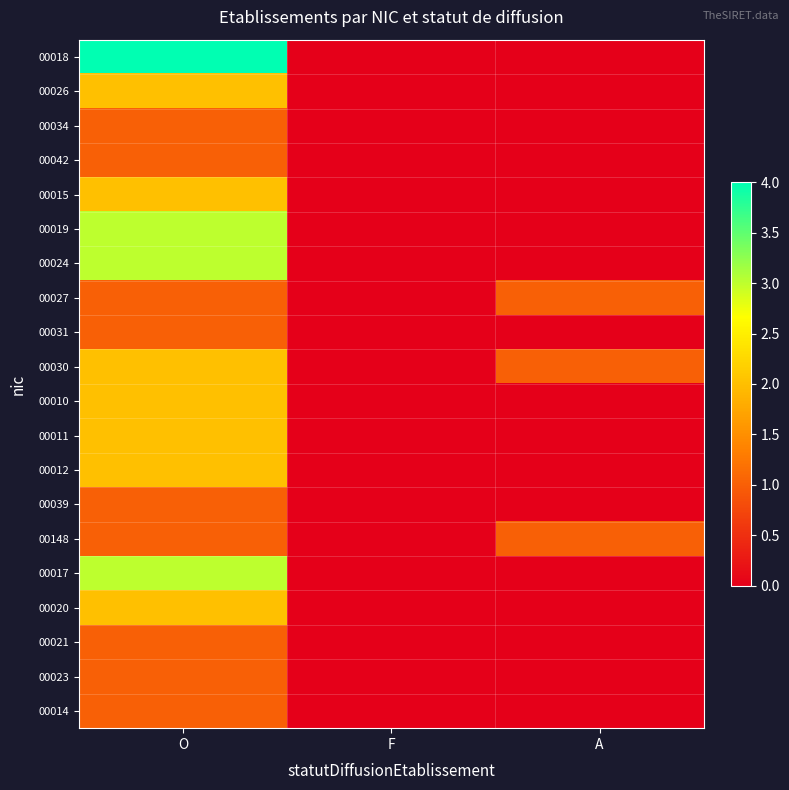

Rank the series by their maximum value, from lowest to highest.

00034, 00042, 00027, 00031, 00039, 00148, 00021, 00023, 00014, 00026, 00015, 00030, 00010, 00011, 00012, 00020, 00019, 00024, 00017, 00018